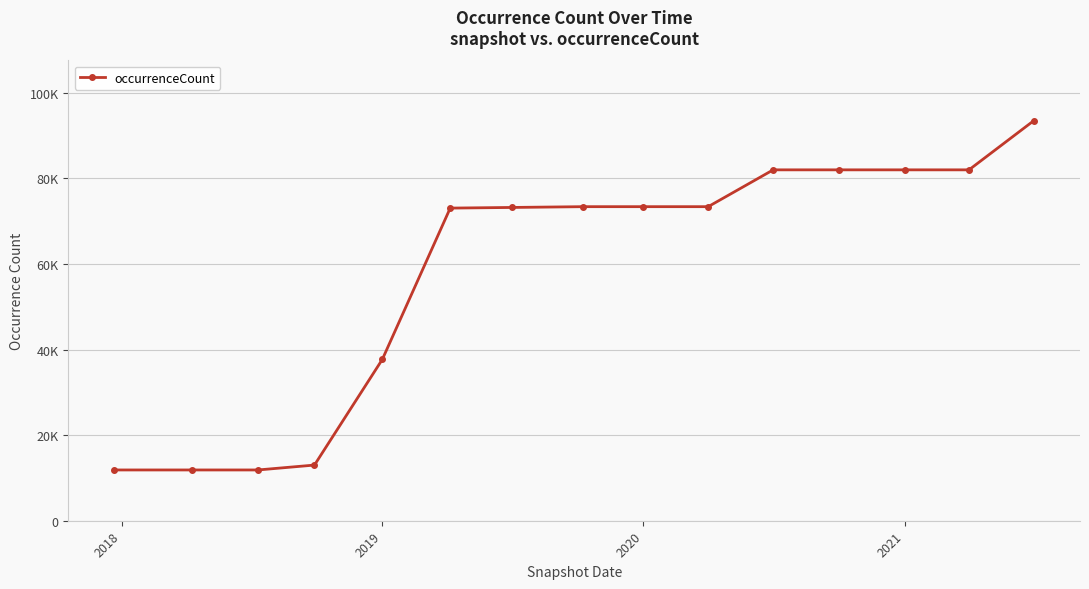

Does the chart have visible grid lines?

Yes